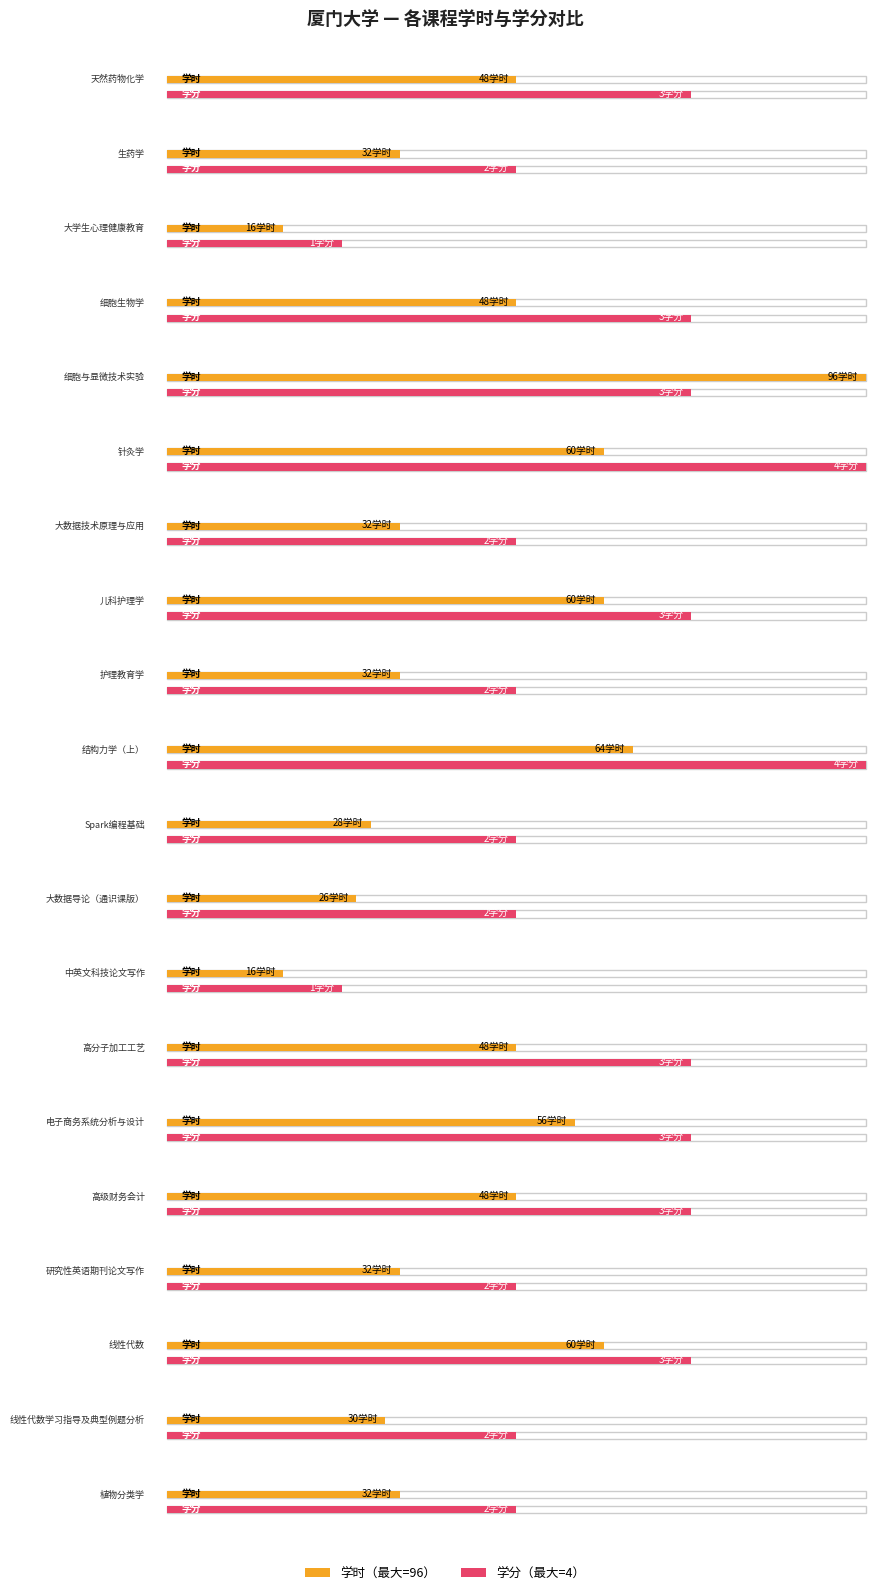

What is the spread (max minus min) of values at 中英文科技论文写作?

15